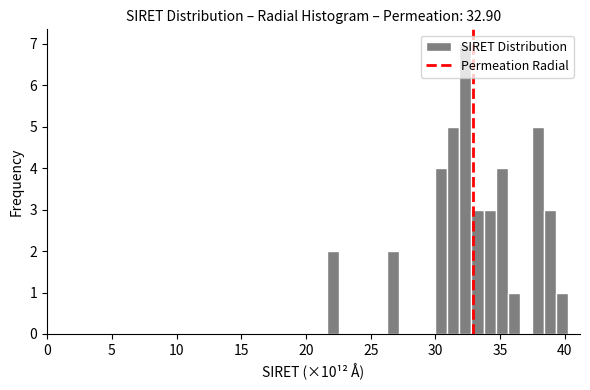

Around what value on the x-axis is the tallest bar? Give the approximate position of its centre, as read against the axis.

32.5